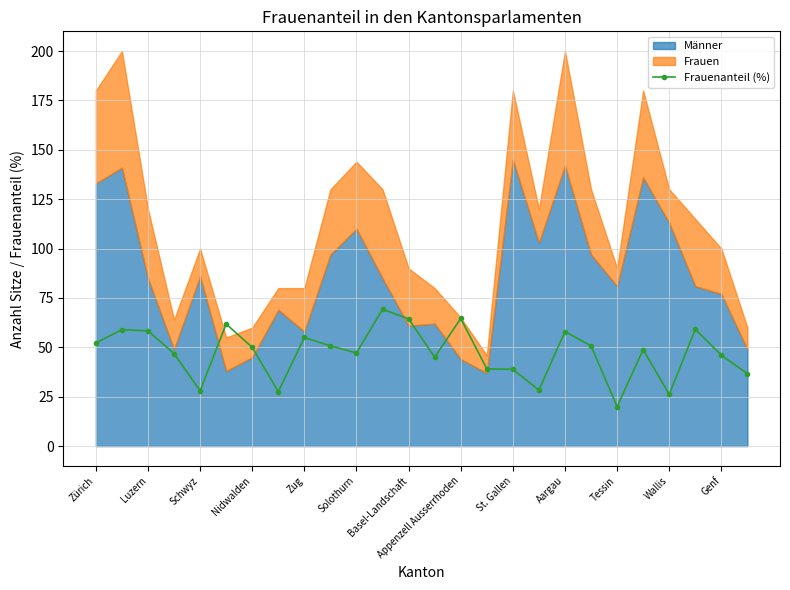

True or false: Frauenanteil (%) has more than 0 interior local peaks.

True